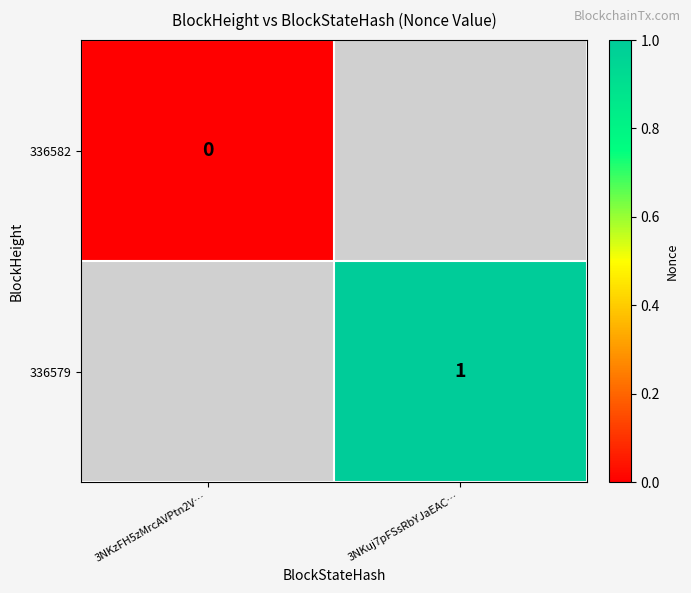

At which category does the chart reach its peak across all series?

3NKuj7pFSsRbYJaEAC…